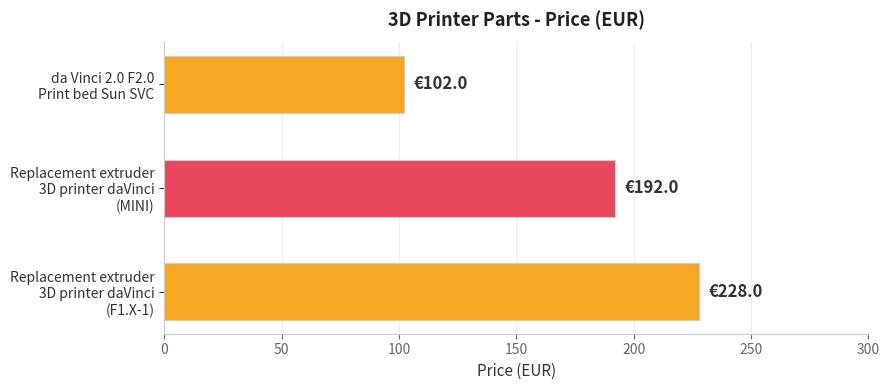

Count the number of categories in the chart.

3